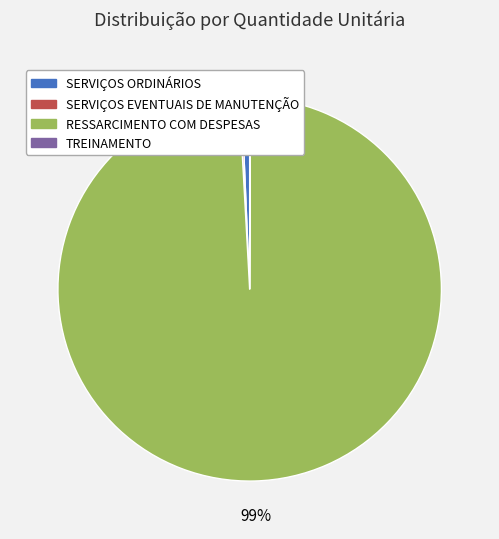

To the nearest percent, what is the difference between the largest and smallest slice percentages?

99%